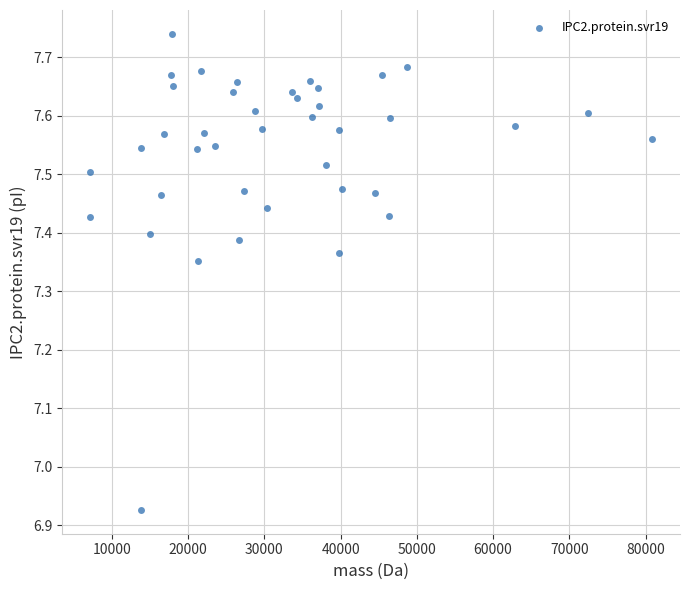

What is the range of X values (max minus min)?

73722.5